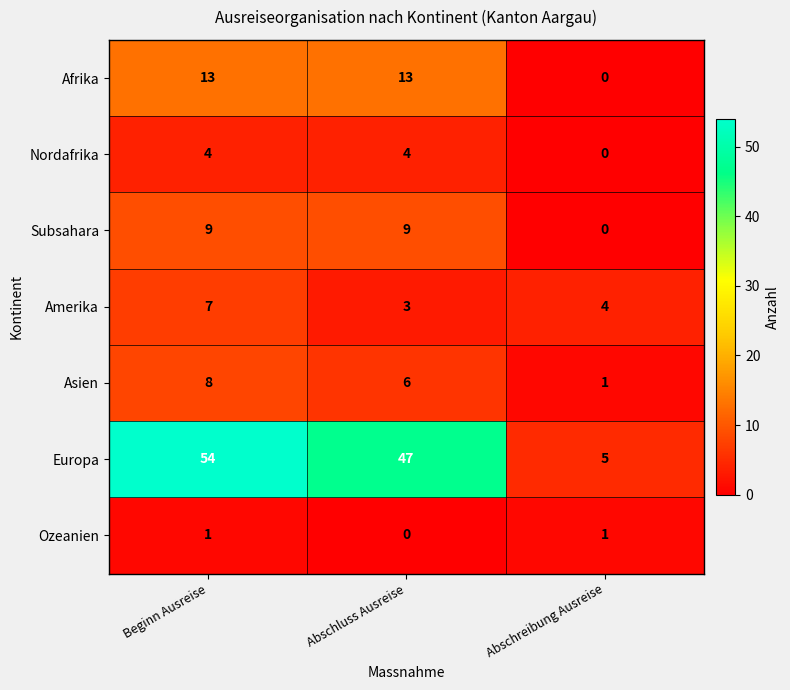

Rank the series by their maximum value, from highest to lowest.

Europa, Afrika, Subsahara, Asien, Amerika, Nordafrika, Ozeanien